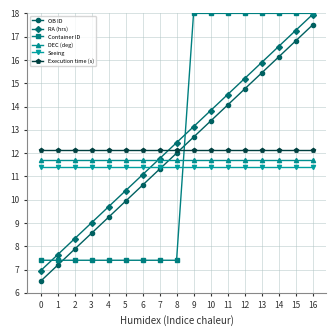

Which series changed the most between 3 and 13?

Container ID